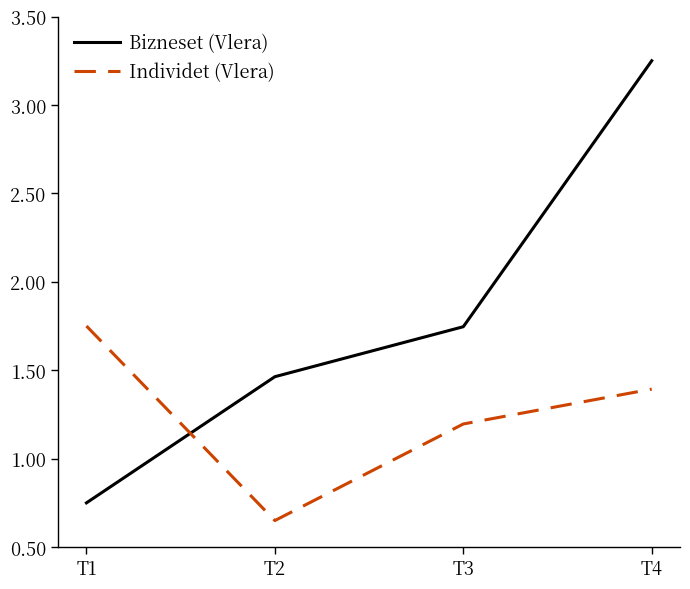

What is the difference between the maximum and minimum values in the Individet (Vlera) series?

1.1